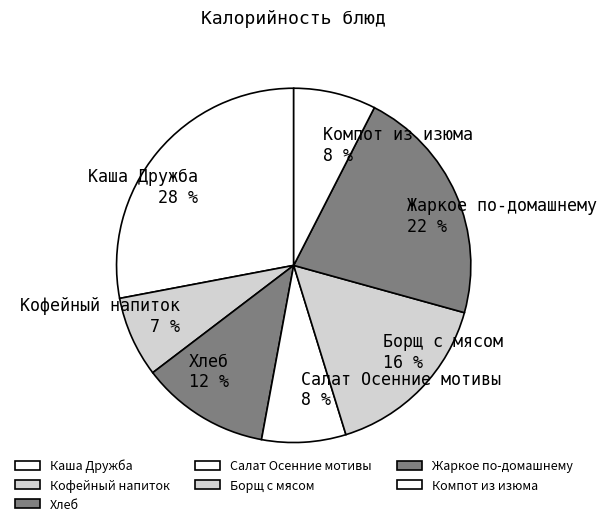

Is it true that Салат Осенние мотивы is 8% of the pie?

True